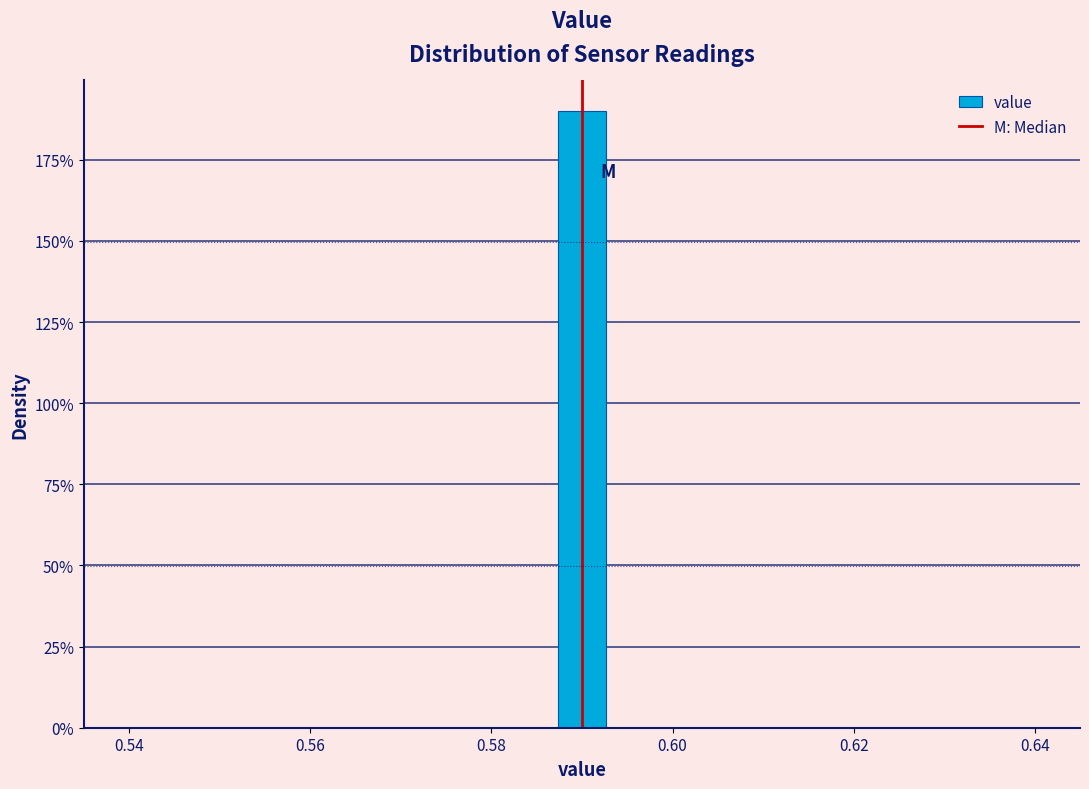

Read against the x-axis, roughly where is the centre of the tallest bar?

0.590